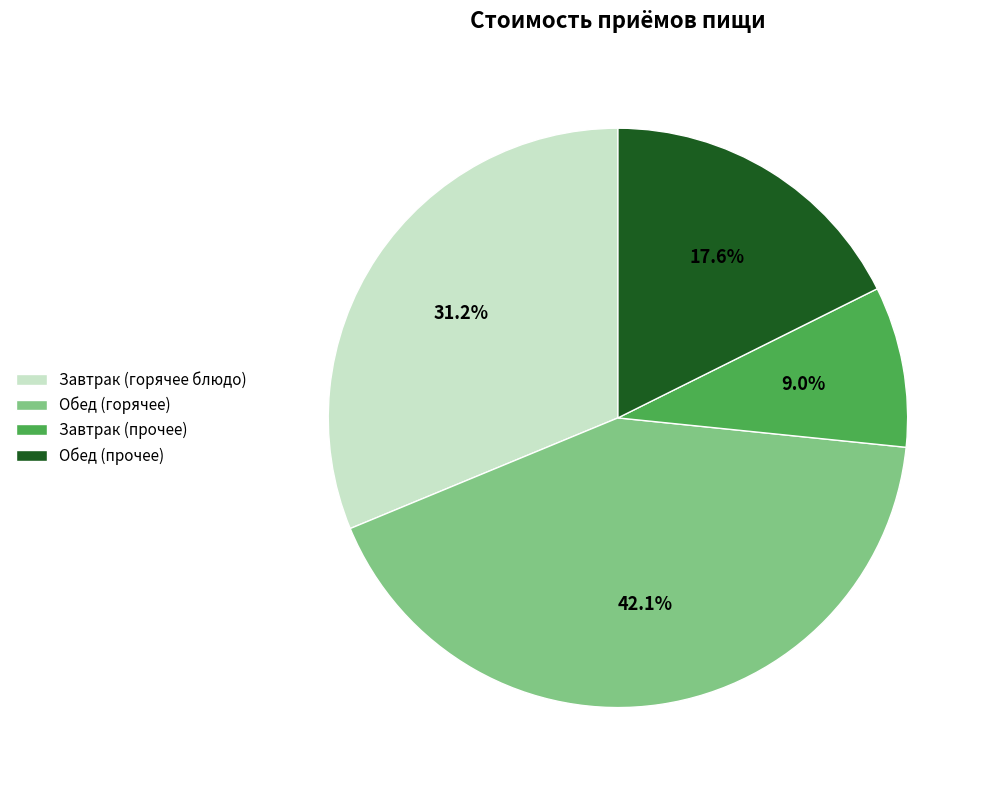

Approximately how many times larger is the value at Обед (горячее) compared to Завтрак (прочее)?

4.7